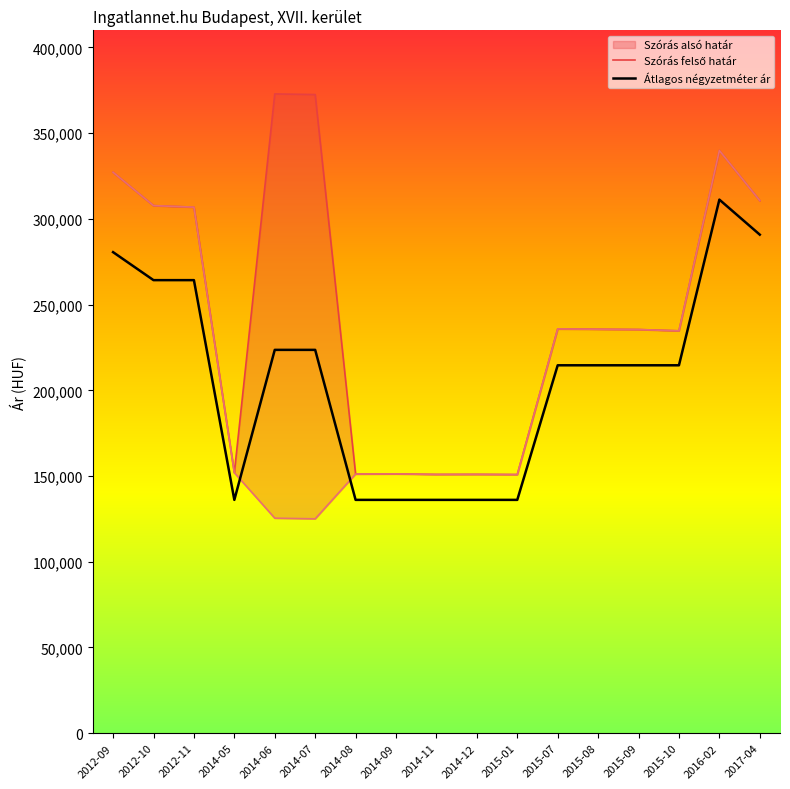

Reading left to right, what are all the values shown in this chart?

Szórás felső határ: 2012-09=327196	2012-10=307753	2012-11=306865	2014-05=151940	2014-06=372919	2014-07=372543	2014-08=151178	2014-09=151253	2014-11=150950	2014-12=150988	2015-01=150875	2015-07=235826	2015-08=235650	2015-09=235475	2015-10=234719	2016-02=339902	2017-04=310686
Átlagos négyzetméter ár: 2012-09=280612	2012-10=264285	2012-11=264285	2014-05=136111	2014-06=223611	2014-07=223611	2014-08=136111	2014-09=136111	2014-11=136111	2014-12=136111	2015-01=136111	2015-07=214615	2015-08=214615	2015-09=214615	2015-10=214615	2016-02=311250	2017-04=290816